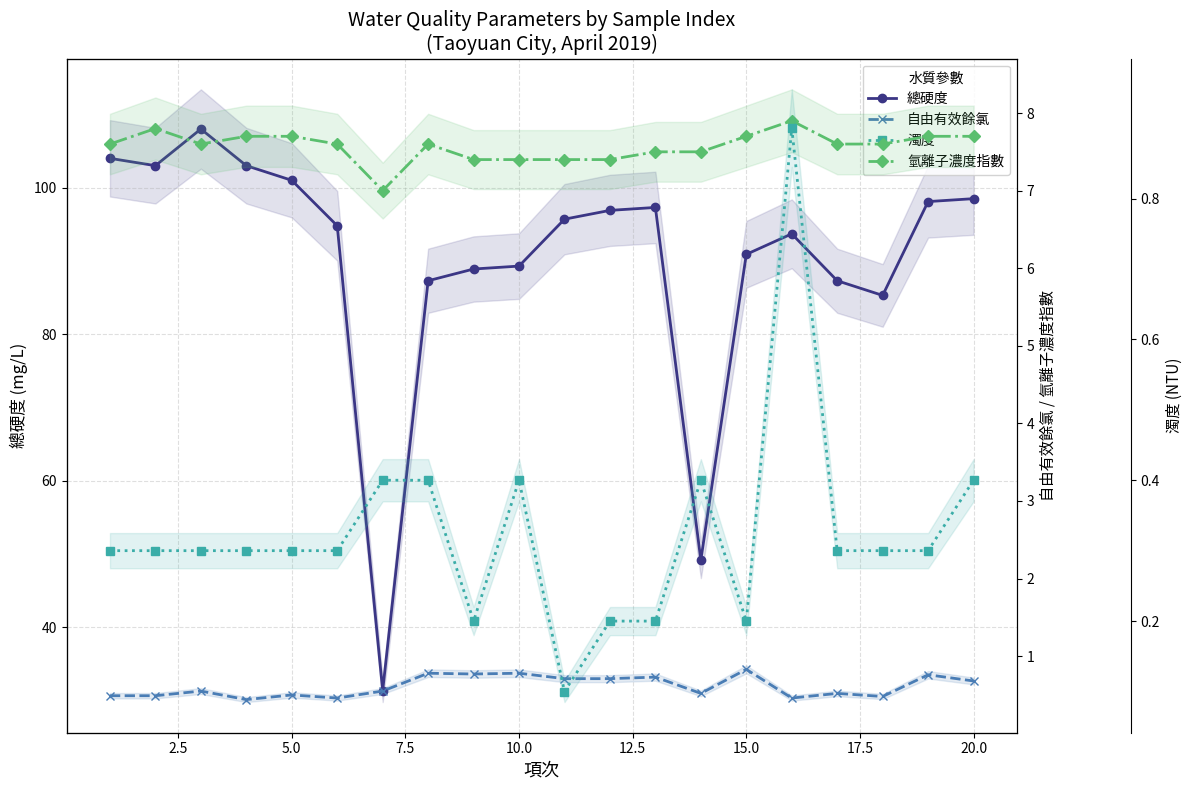

Is the value of 總硬度 at 16 greater than the value of 氫離子濃度指數 at 14?

Yes